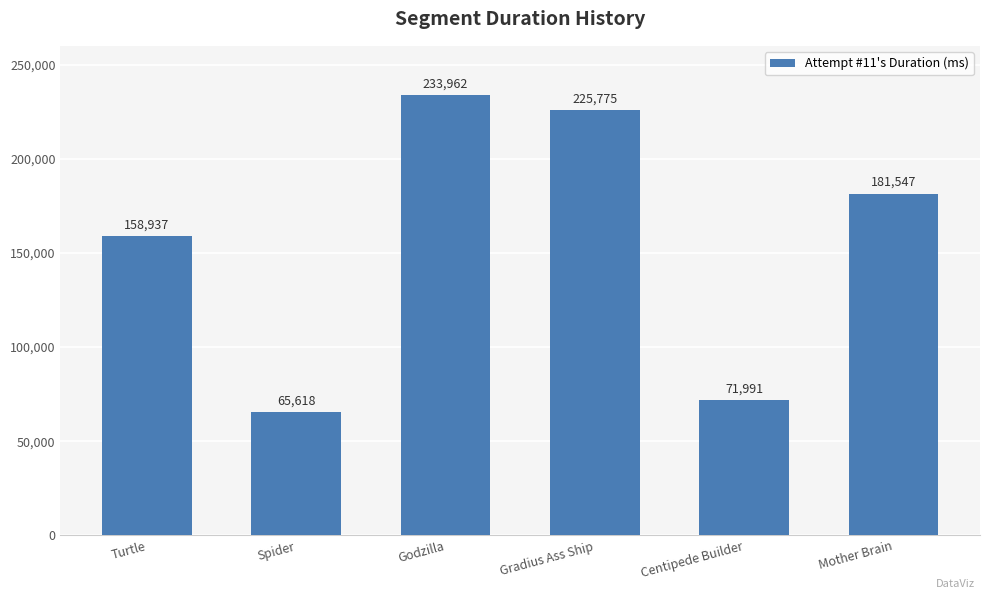

How many bars are there in total?

6